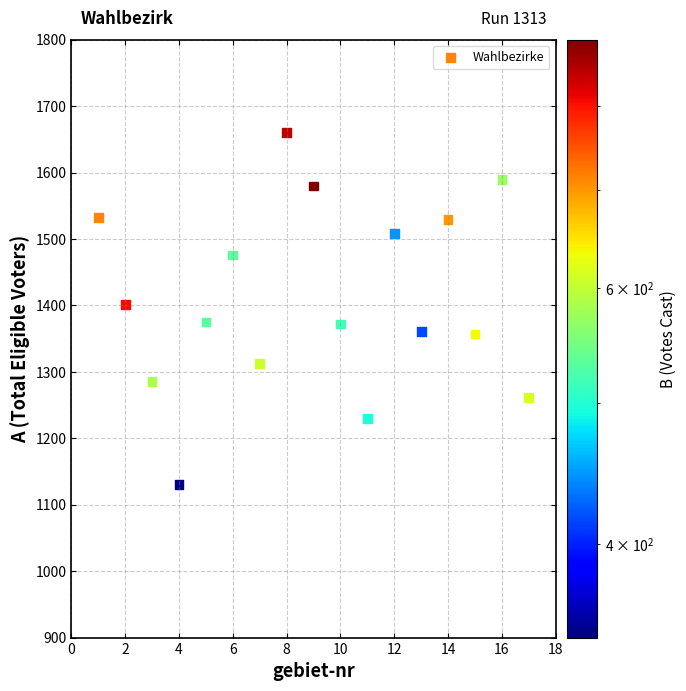

What is the range of Y values (max minus min)?

530